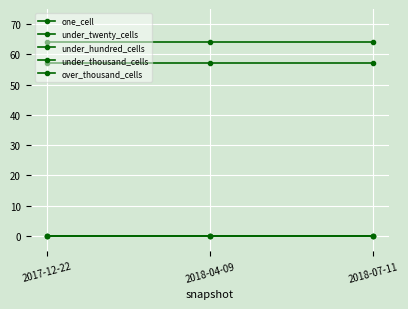

Between 2017-12-22 and 2018-07-11, which series saw the biggest shift?

one_cell